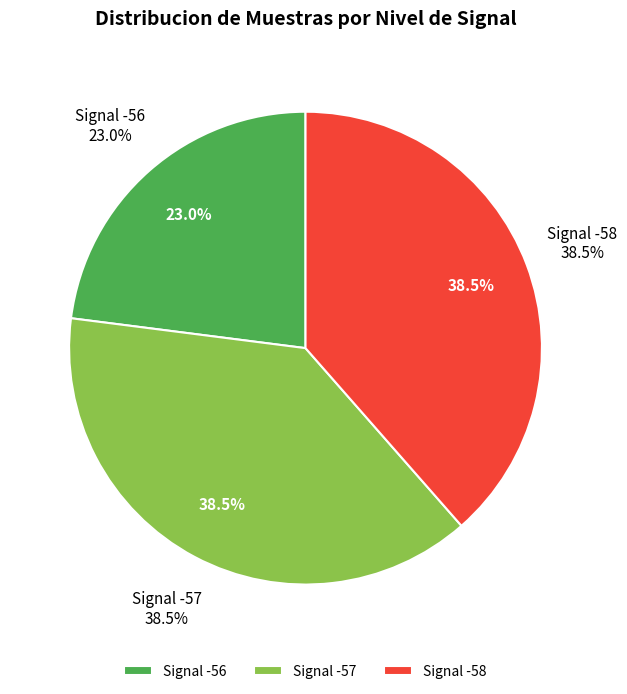

Do -58 and -58 together represent more than half of the pie?

No